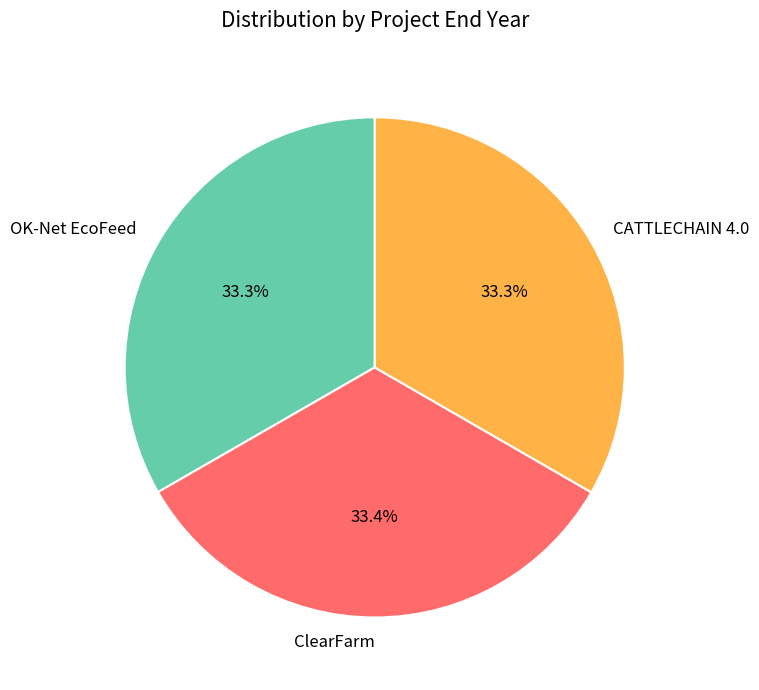

The CATTLECHAIN 4.0 slice represents 44% of the pie. True or false?

False